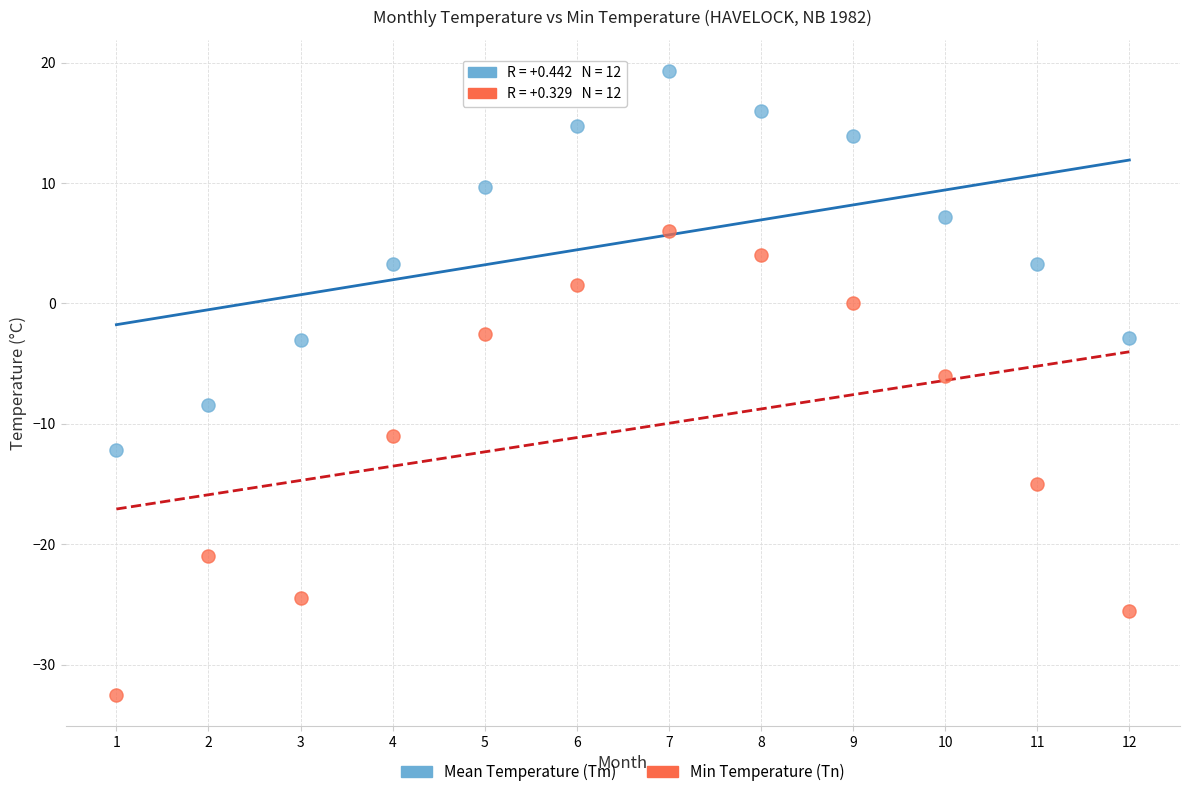

Which series contains the highest Y value?

Mean Temperature (Tm)